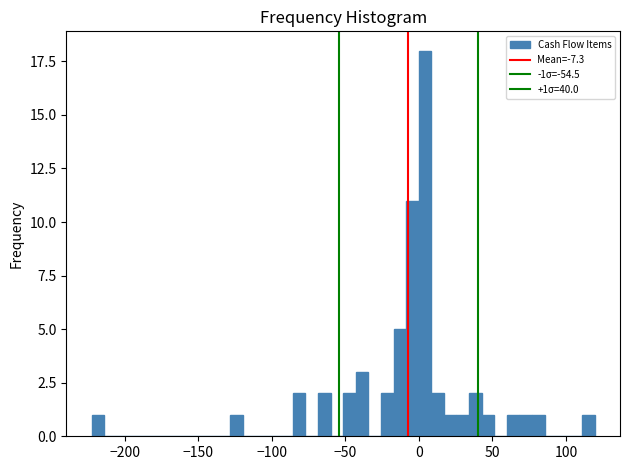

Read against the x-axis, roughly where is the centre of the tallest bar?

5